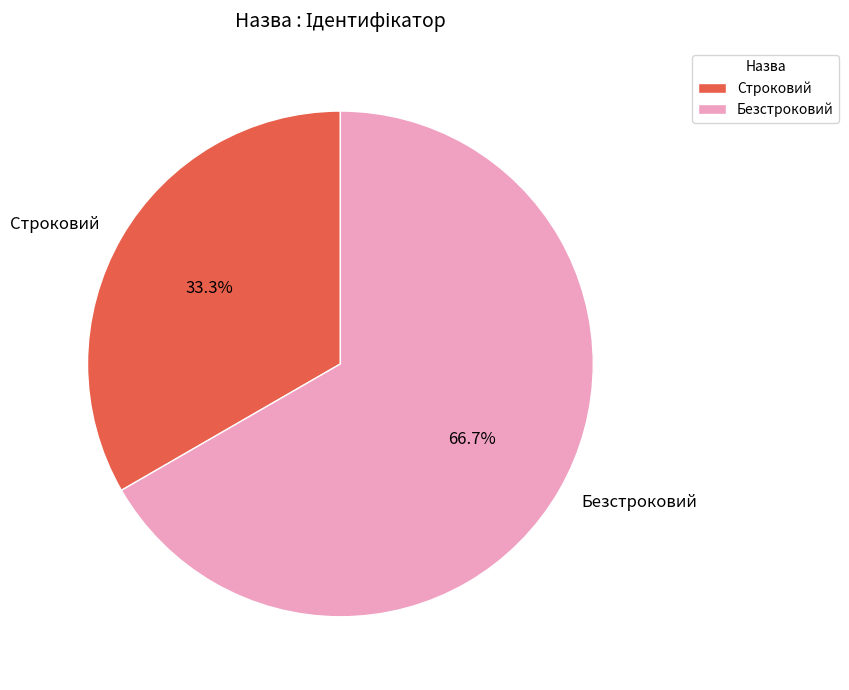

Is the sum of Безстроковий and Строковий greater than half?

Yes